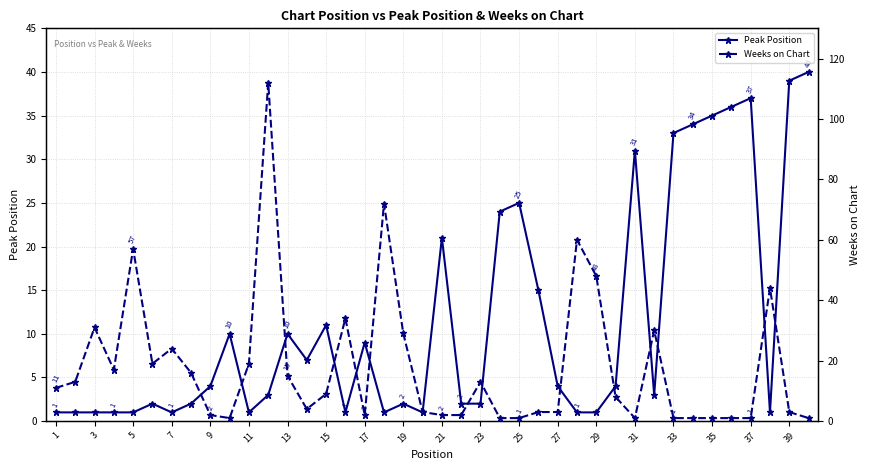

Rank the series at 29 from lowest to highest value.

Weeks on Chart, Peak Position